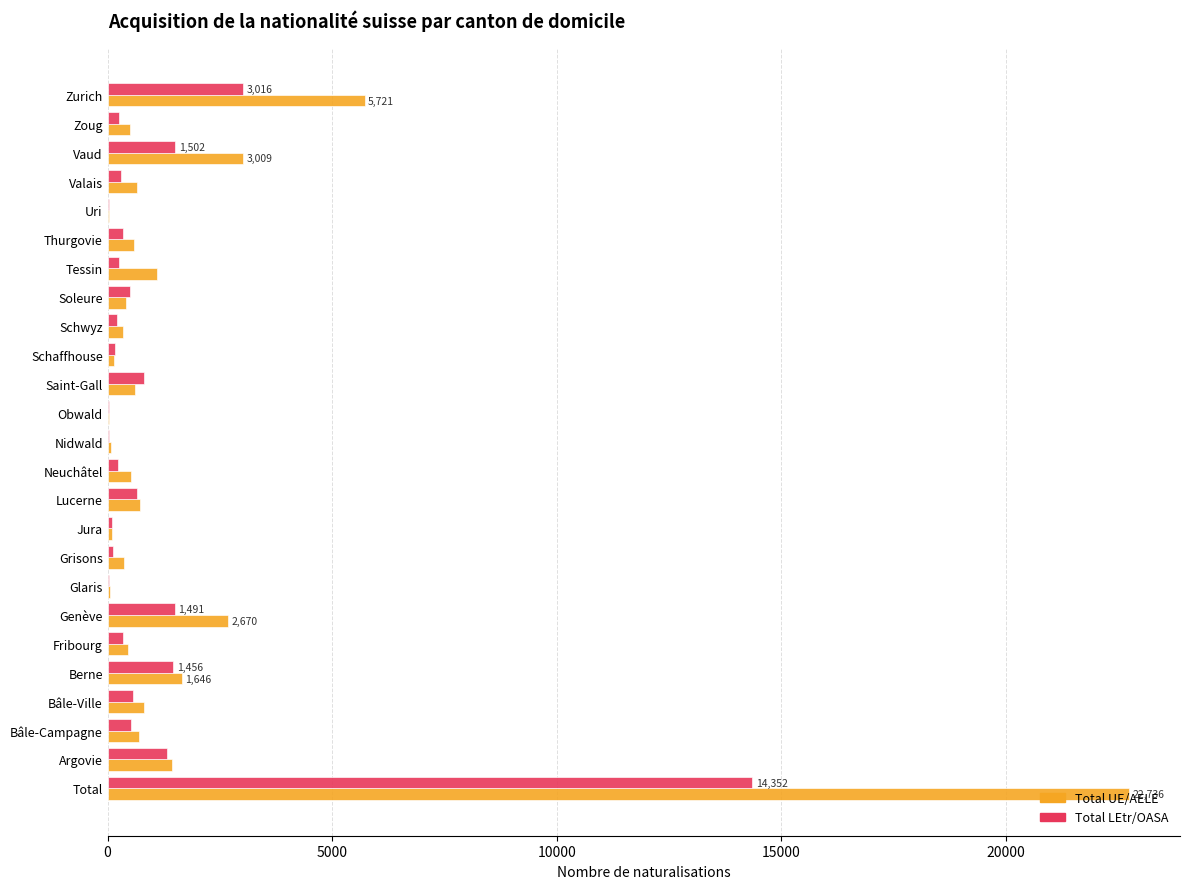

At which label is Total UE/AELE closest to 11378?

Zurich